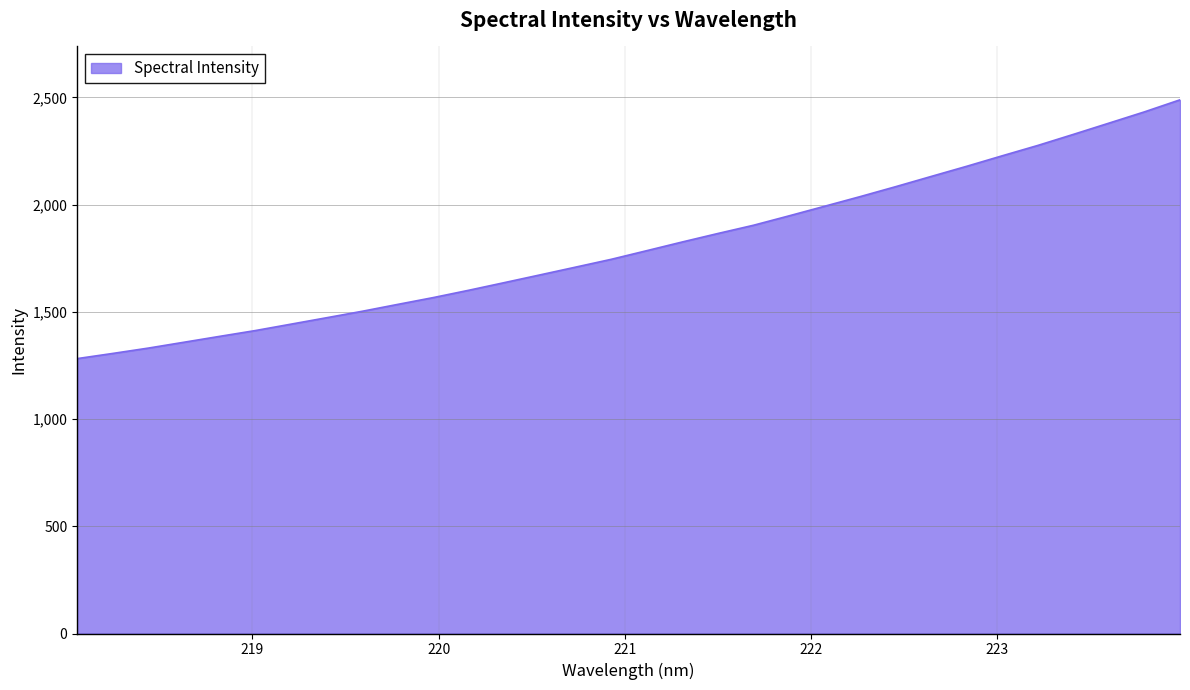

What is the greatest value displayed?

2489.2